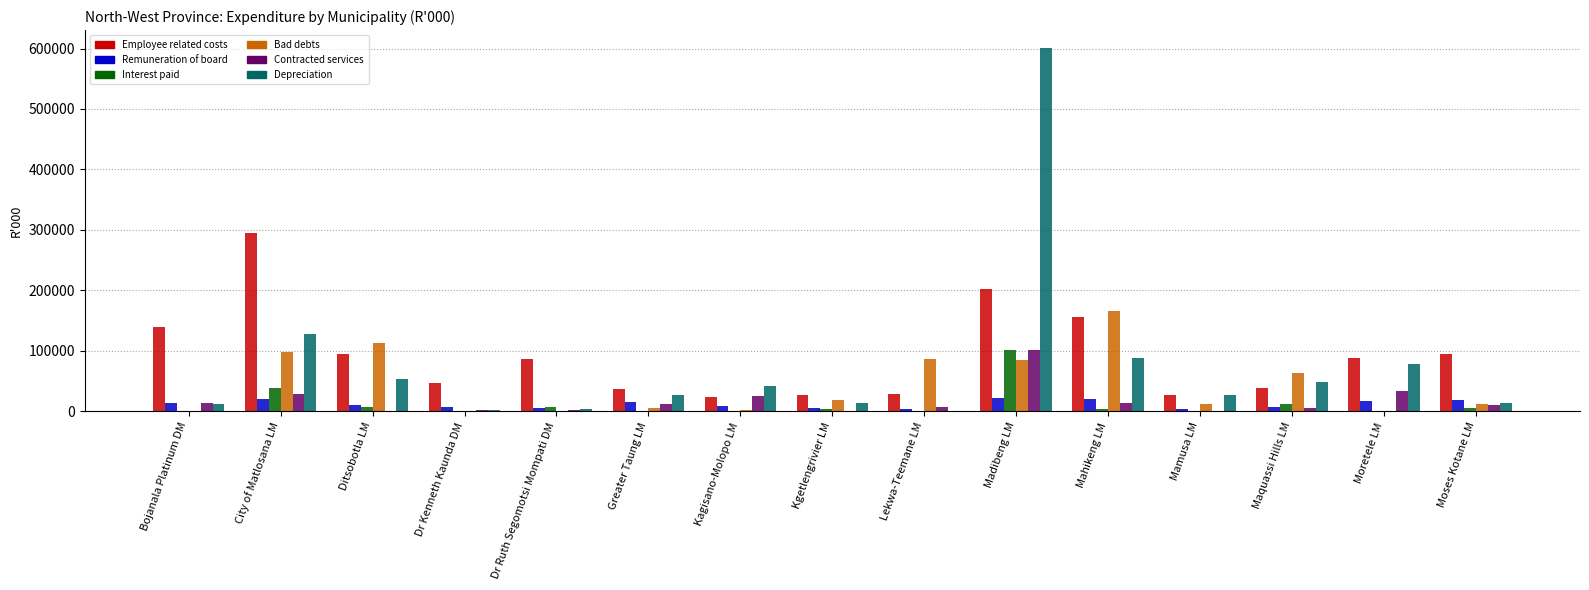

What is the average value of the Remuneration of board series?

12374